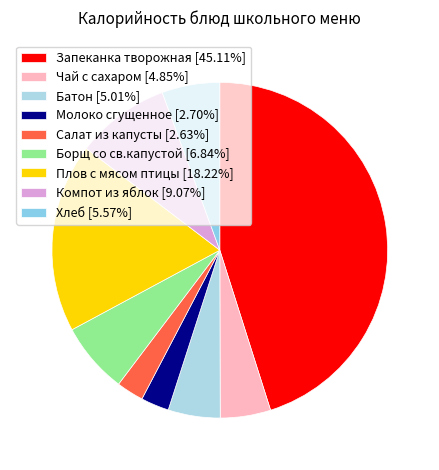

Is there any slice that represents more than half of the pie?

No